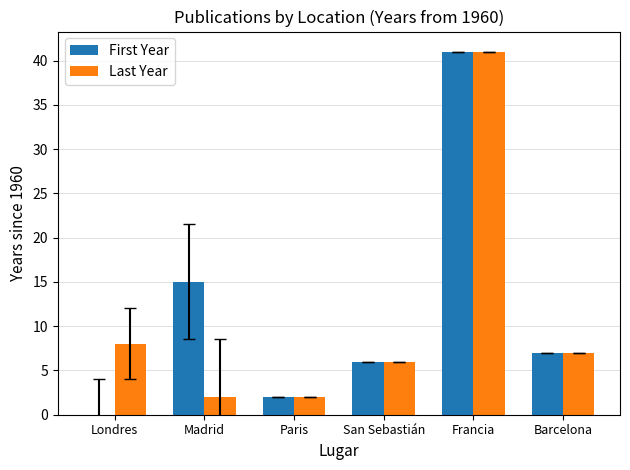

Which series has the largest total across all categories?

First Year